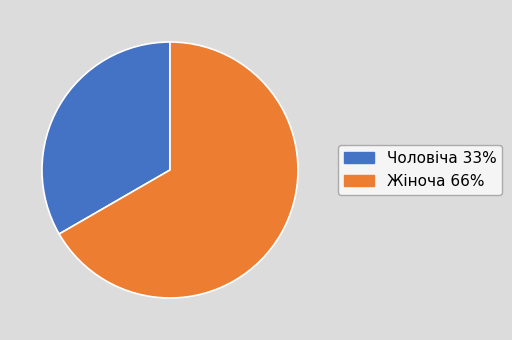

Which slice is the largest?

Жіноча